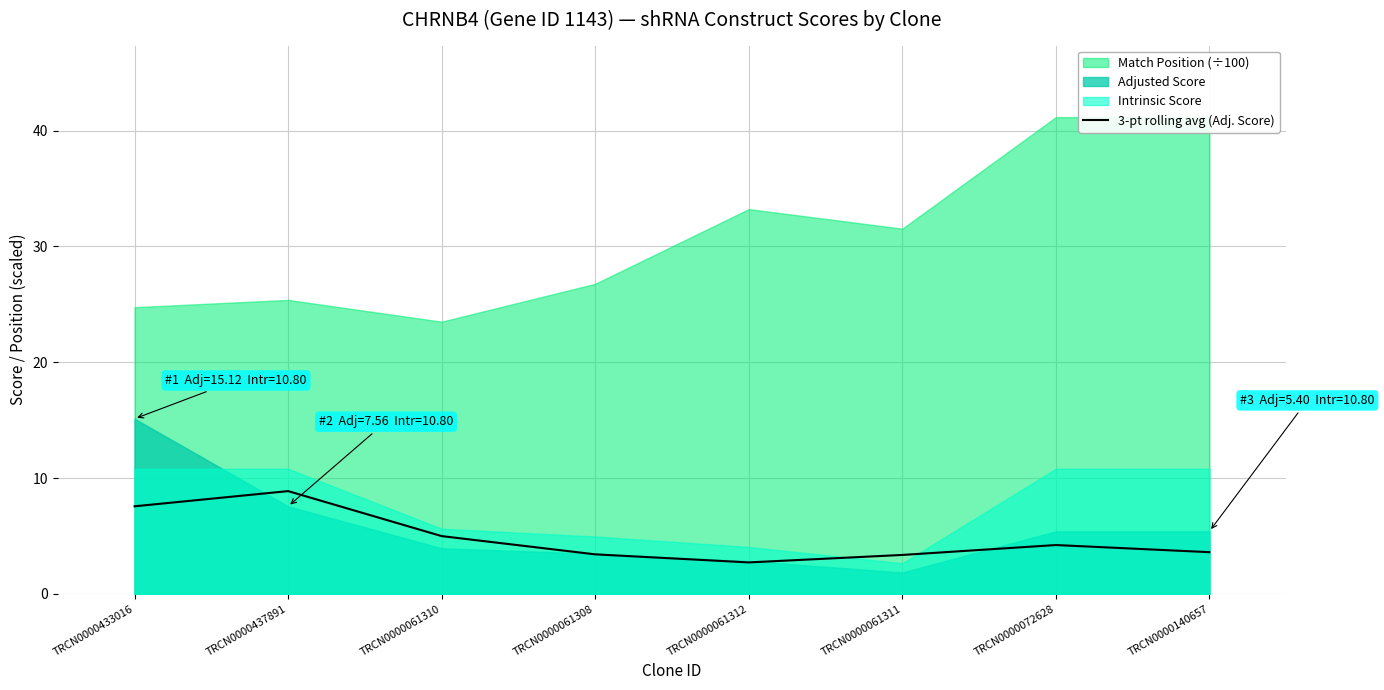

List the labels in order of value, smallest first.

TRCN0000061312, TRCN0000061311, TRCN0000061308, TRCN0000140657, TRCN0000072628, TRCN0000061310, TRCN0000433016, TRCN0000437891